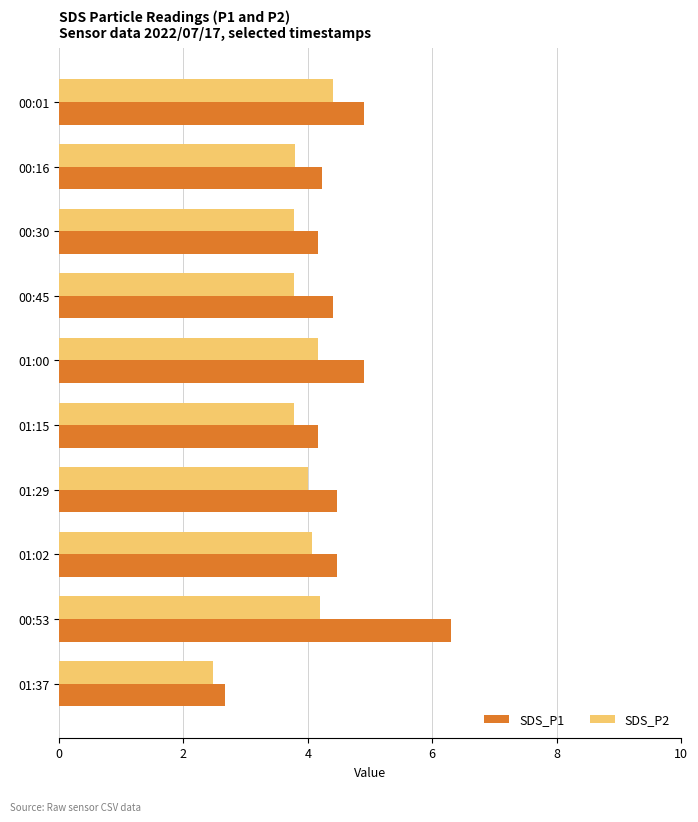

The SDS_P1 series shows 1.5 at 01:15. True or false?

False